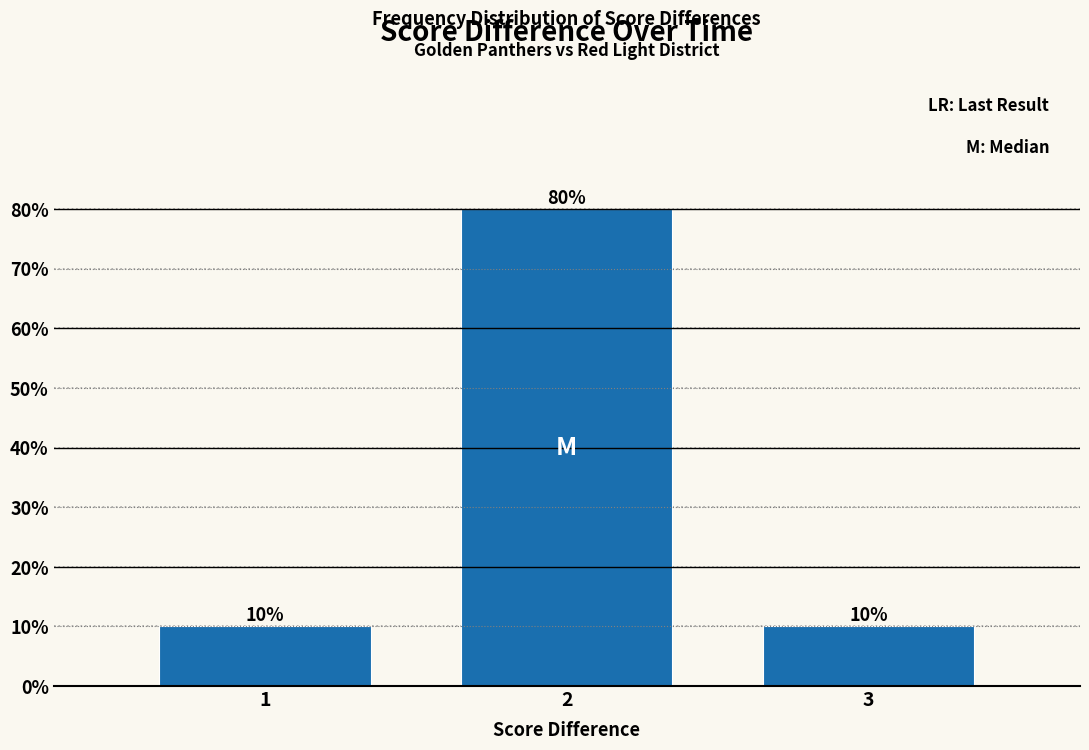

Reading right to left, extract all data points from this chart.

3=10	2=80	1=10